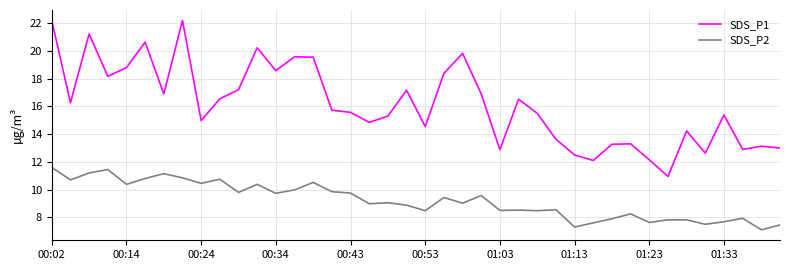

Which series has the largest total across all categories?

SDS_P1